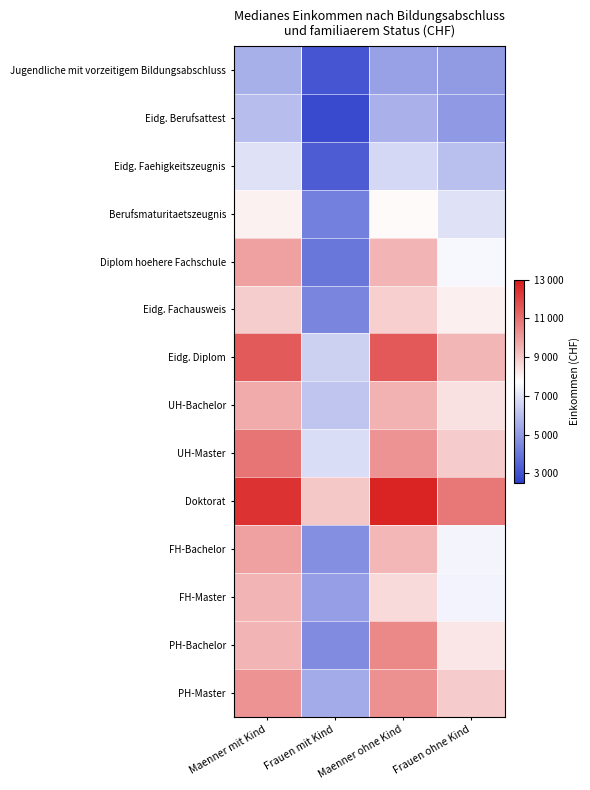

Reading right to left, what are all the values shown in this chart?

Jugendliche mit vorzeitigem Bildungsabschluss: Frauen ohne Kind=5024.4	Maenner ohne Kind=5188.9	Frauen mit Kind=3121.1	Maenner mit Kind=5612.7
Eidg. Berufsattest: Frauen ohne Kind=4980.4	Maenner ohne Kind=5645.5	Frauen mit Kind=2812.8	Maenner mit Kind=5983.8
Eidg. Faehigkeitszeugnis: Frauen ohne Kind=6054.7	Maenner ohne Kind=6700.0	Frauen mit Kind=3316.7	Maenner mit Kind=6939.1
Berufsmaturitaetszeugnis: Frauen ohne Kind=6959.2	Maenner ohne Kind=7848.2	Frauen mit Kind=4275.8	Maenner mit Kind=8056.0
Diplom hoehere Fachschule: Frauen ohne Kind=7560.1	Maenner ohne Kind=9463.8	Frauen mit Kind=4053.4	Maenner mit Kind=9912.6
Eidg. Fachausweis: Frauen ohne Kind=8095.7	Maenner ohne Kind=8838.8	Frauen mit Kind=4465.6	Maenner mit Kind=8897.9
Eidg. Diplom: Frauen ohne Kind=9416.3	Maenner ohne Kind=11552.7	Frauen mit Kind=6496.7	Maenner mit Kind=11521.8
UH-Bachelor: Frauen ohne Kind=8424.7	Maenner ohne Kind=9484.4	Frauen mit Kind=6184.8	Maenner mit Kind=9667.4
UH-Master: Frauen ohne Kind=8917.6	Maenner ohne Kind=10172.2	Frauen mit Kind=6818.9	Maenner mit Kind=10876.5
Doktorat: Frauen ohne Kind=10850.5	Maenner ohne Kind=12724.9	Frauen mit Kind=8981.2	Maenner mit Kind=12392.2
FH-Bachelor: Frauen ohne Kind=7486.0	Maenner ohne Kind=9383.0	Frauen mit Kind=4709.7	Maenner mit Kind=9909.9
FH-Master: Frauen ohne Kind=7446.3	Maenner ohne Kind=8609.8	Frauen mit Kind=5159.5	Maenner mit Kind=9433.8
PH-Bachelor: Frauen ohne Kind=8286.7	Maenner ohne Kind=10418.5	Frauen mit Kind=4626.4	Maenner mit Kind=9453.7
PH-Master: Frauen ohne Kind=8930.0	Maenner ohne Kind=10288.5	Frauen mit Kind=5458.3	Maenner mit Kind=10185.5